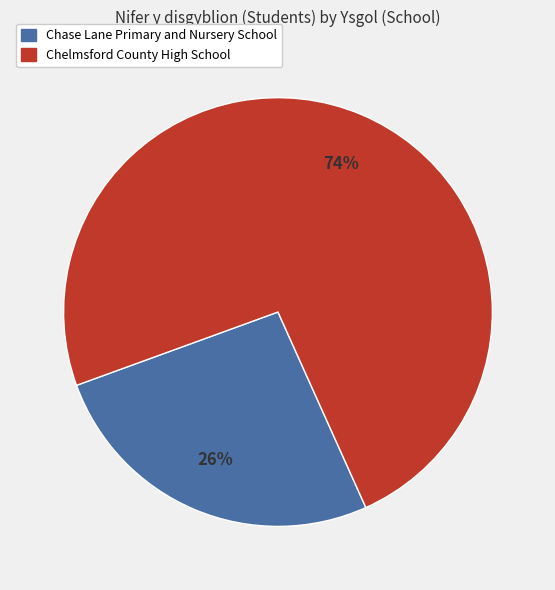

True or false: Chelmsford County High School accounts for 74% of the total.

True